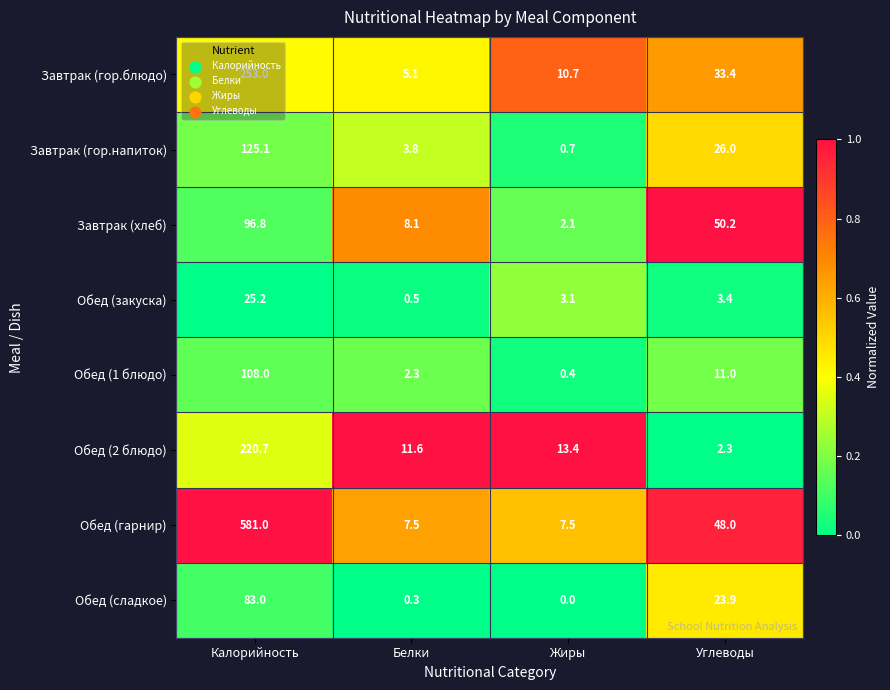

At which category does the chart reach its peak across all series?

Калорийность